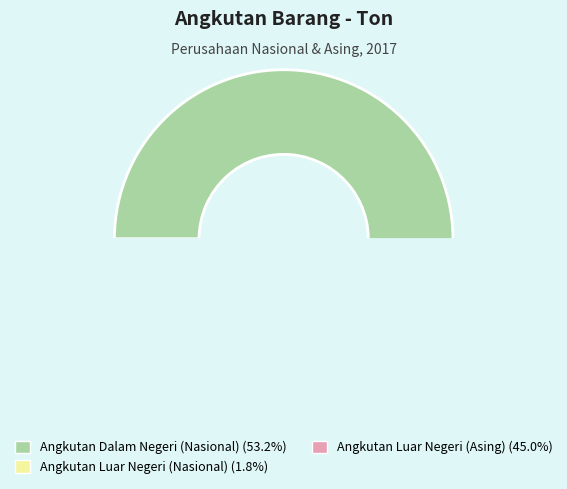

To the nearest percent, what is the difference between the largest and smallest slice percentages?

51%